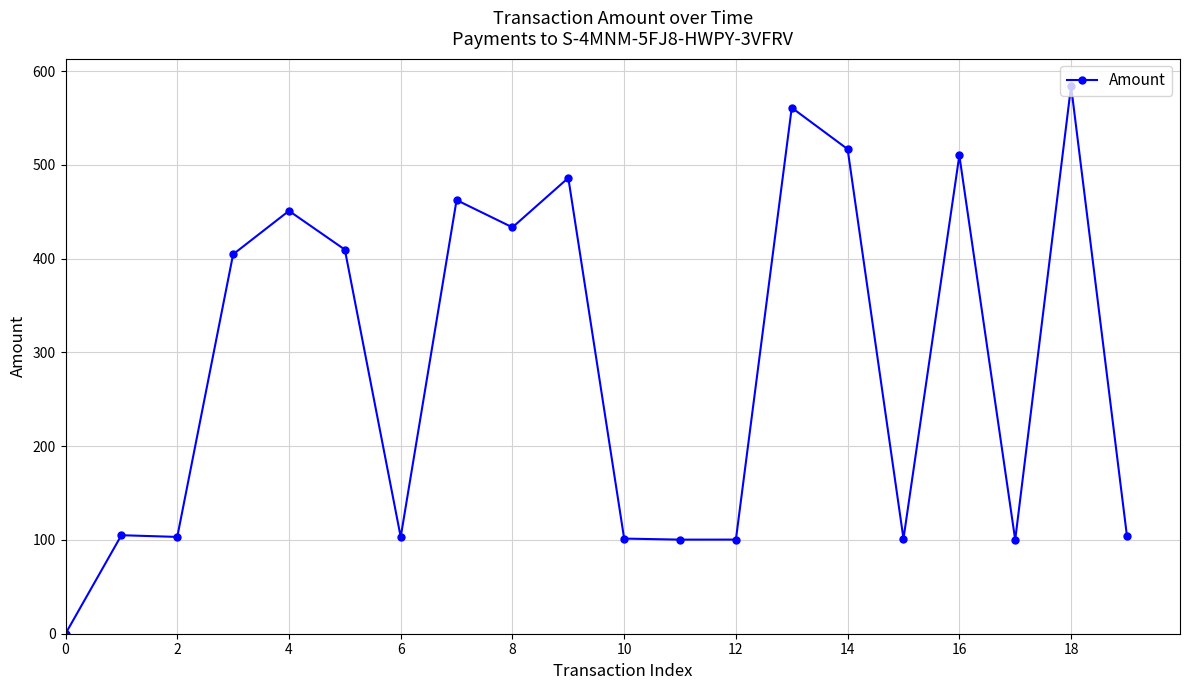

What is the maximum value shown in the chart?

584.1